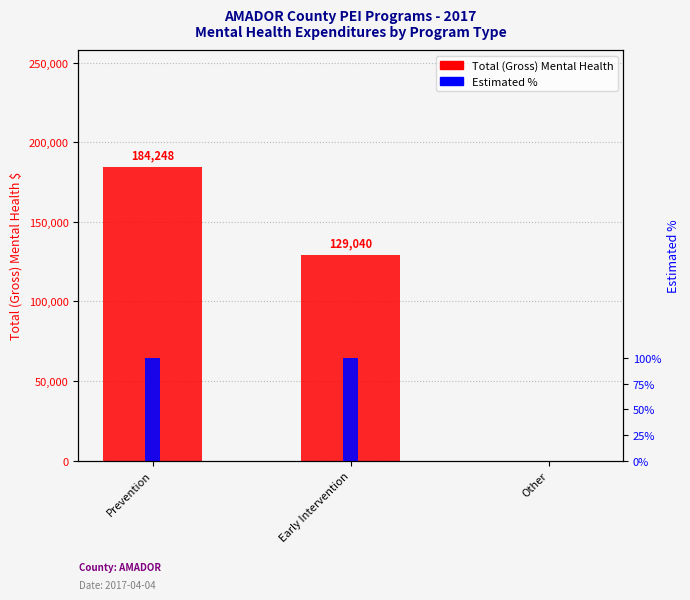

List the series in order of their overall mean, lowest first.

Estimated %, Total (Gross) Mental Health